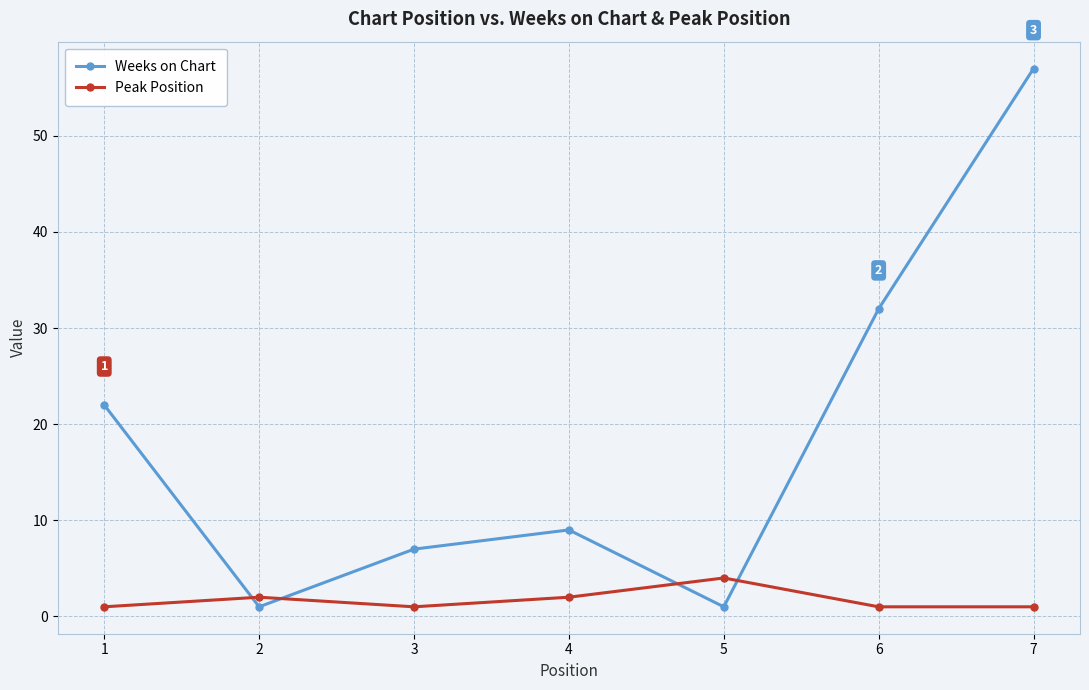

At 1, list the series in order from smallest to largest.

Peak Position, Weeks on Chart